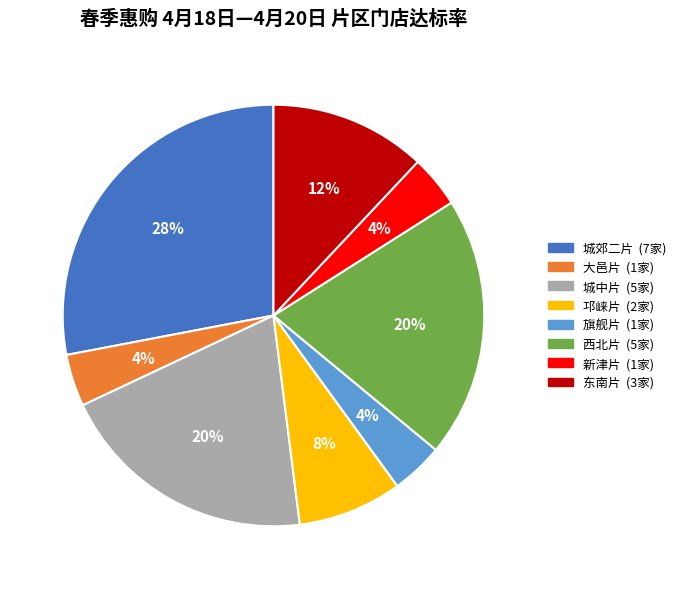

To the nearest percent, what is the average slice percentage?

12%